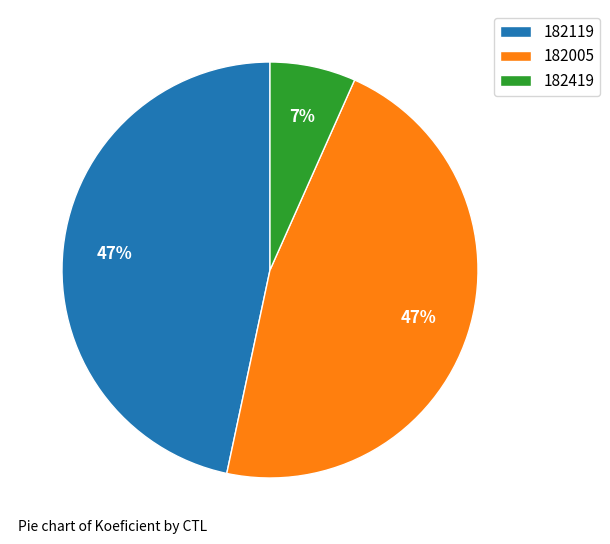

Between 182005 and 182419, which is larger?

182005